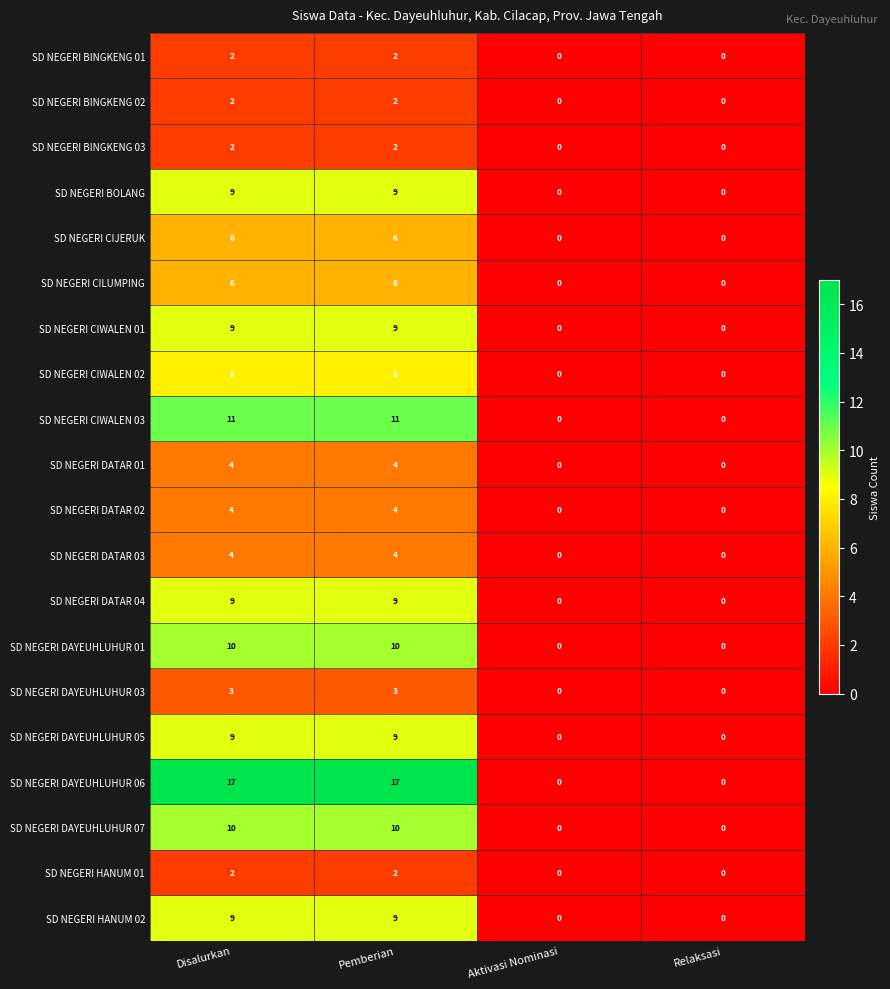

How many distinct data groups are displayed?

20